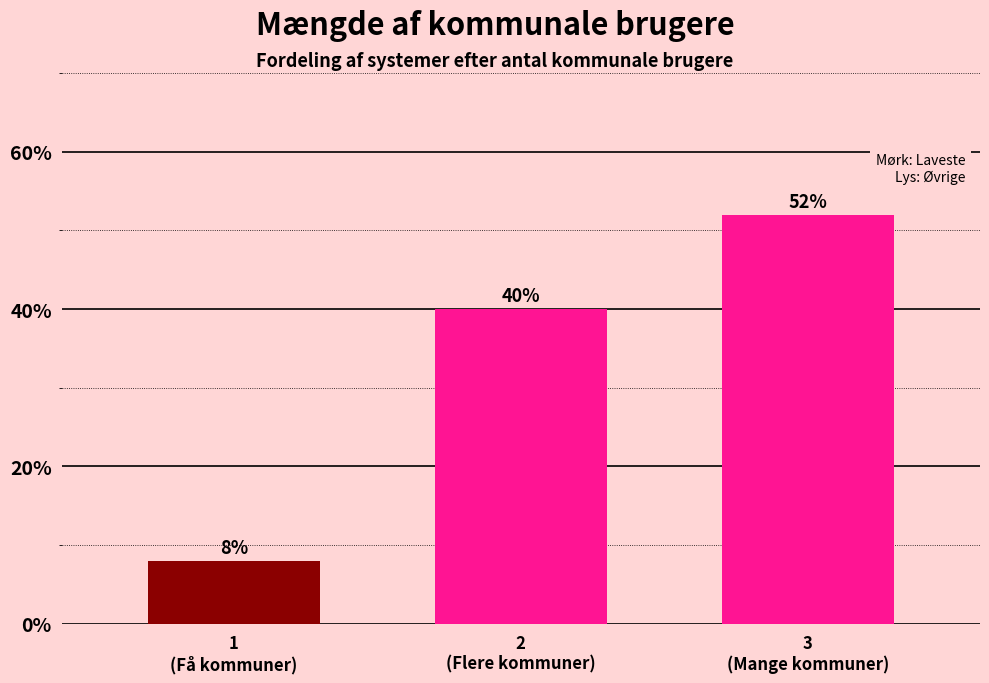

Reading left to right, list all the values displayed in this chart.

8	40	52